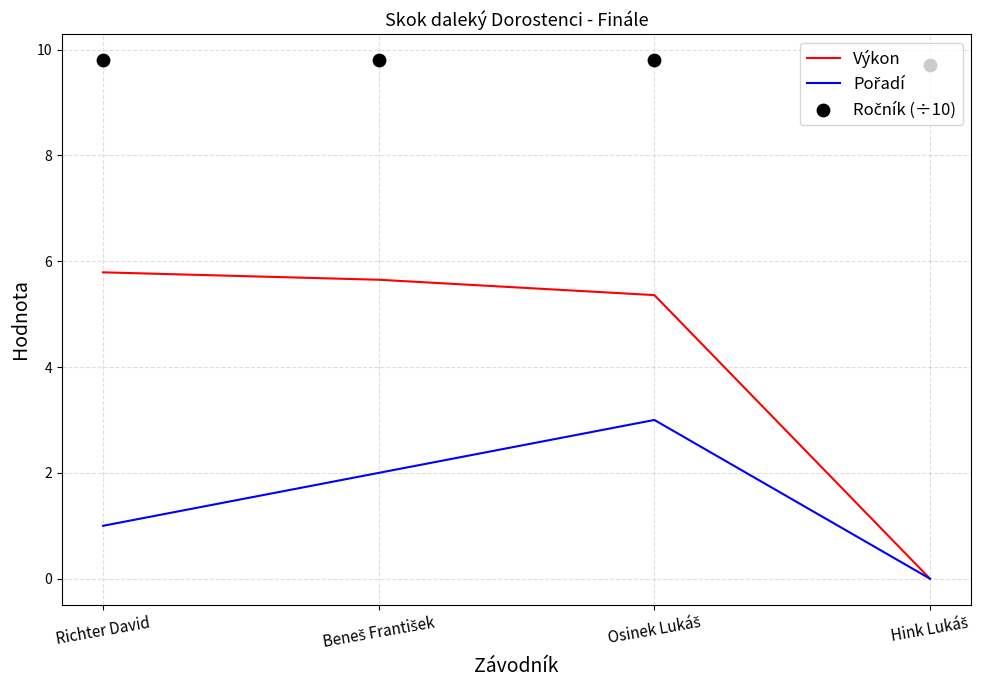

At which category is the sum across all series the highest?

Osinek Lukáš